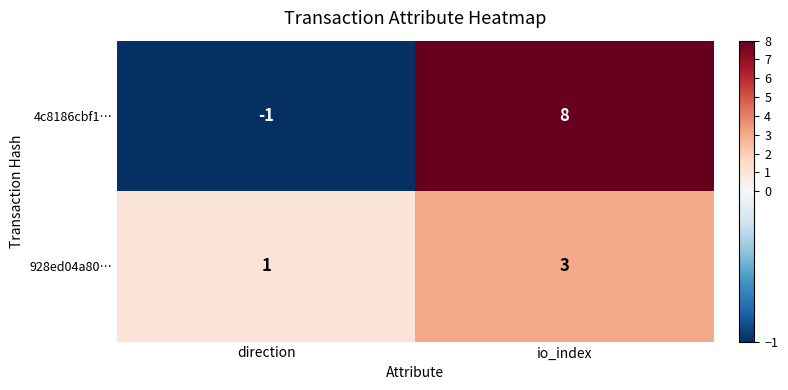

What is the sum of all 928ed04a80… values?

4